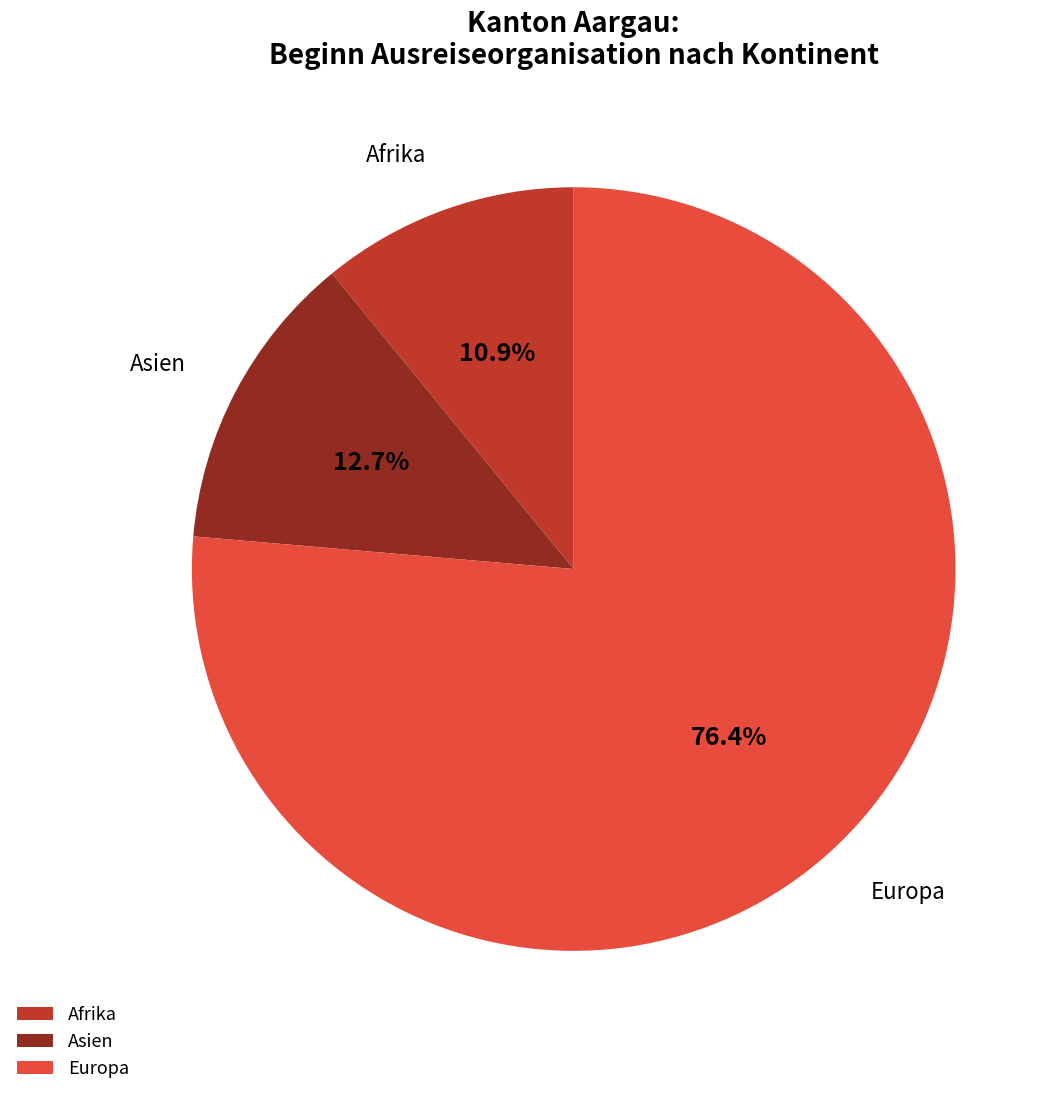

To the nearest percent, what portion does Europa represent?

76%